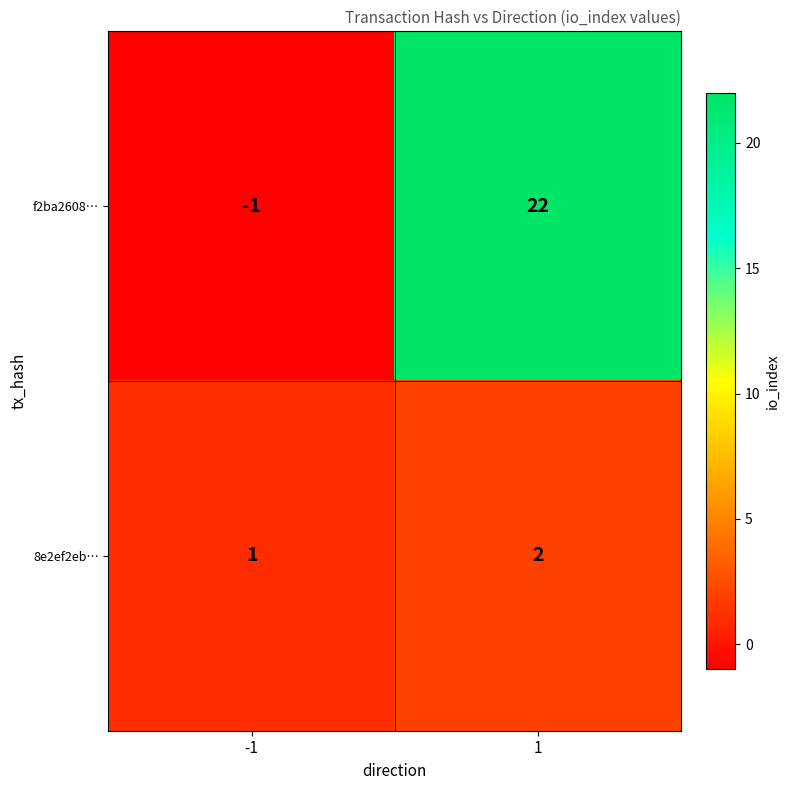

What is the spread (max minus min) of values at 1?

20